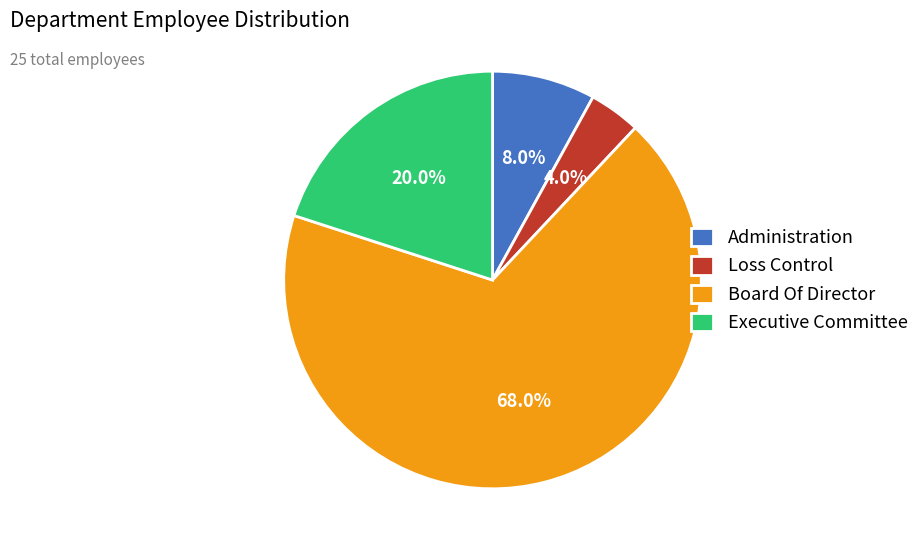

What percentage is NOT represented by Executive Committee?

80.0%